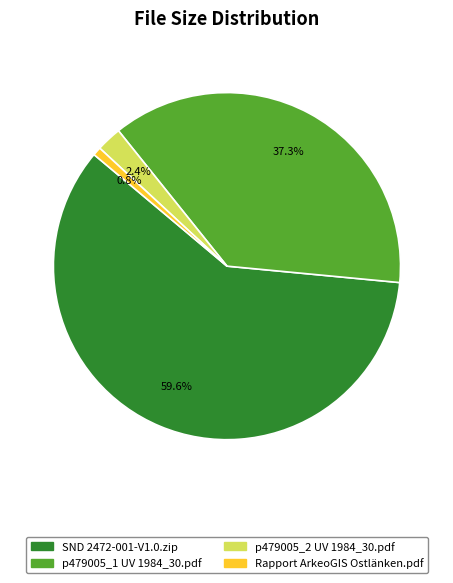

How many segments does this pie chart have?

4